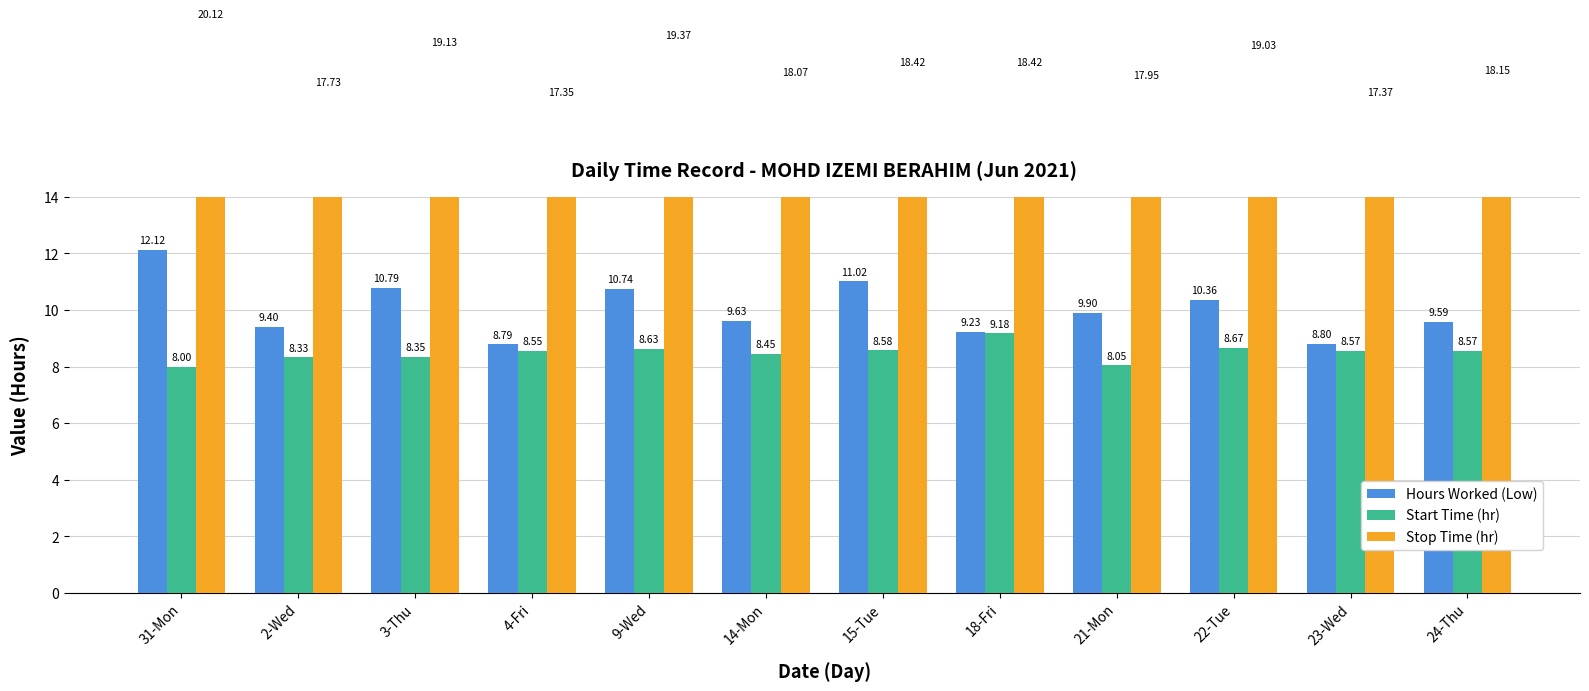

Reading left to right, what are all the values shown in this chart?

Hours Worked (Low): 31-Mon=12.1	2-Wed=9.4	3-Thu=10.8	4-Fri=8.8	9-Wed=10.7	14-Mon=9.6	15-Tue=11.0	18-Fri=9.2	21-Mon=9.9	22-Tue=10.4	23-Wed=8.8	24-Thu=9.6
Start Time (hr): 31-Mon=8.0	2-Wed=8.3	3-Thu=8.3	4-Fri=8.6	9-Wed=8.6	14-Mon=8.4	15-Tue=8.6	18-Fri=9.2	21-Mon=8.1	22-Tue=8.7	23-Wed=8.6	24-Thu=8.6
Stop Time (hr): 31-Mon=20.1	2-Wed=17.7	3-Thu=19.1	4-Fri=17.4	9-Wed=19.4	14-Mon=18.1	15-Tue=18.4	18-Fri=18.4	21-Mon=17.9	22-Tue=19.0	23-Wed=17.4	24-Thu=18.1